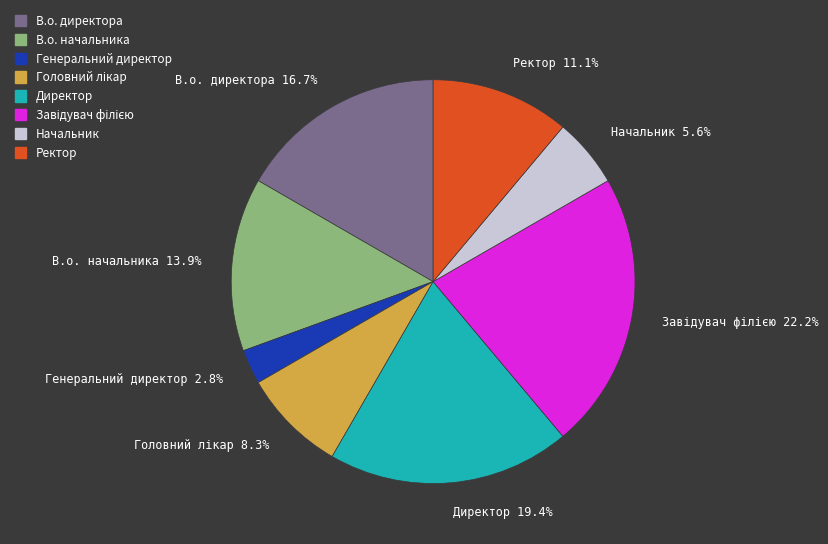

Is there any slice that represents more than half of the pie?

No